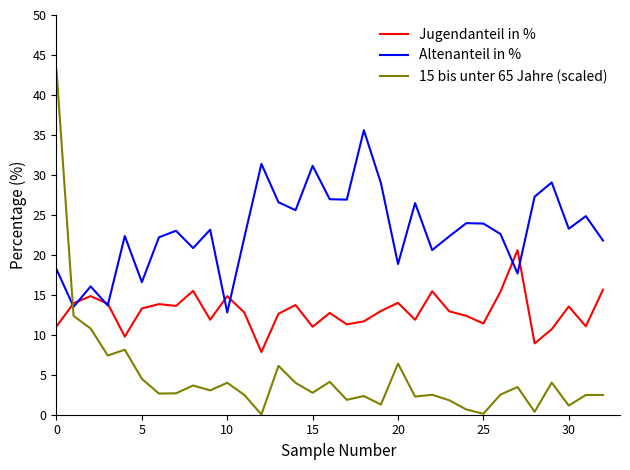

How many categories are shown in the chart?

33